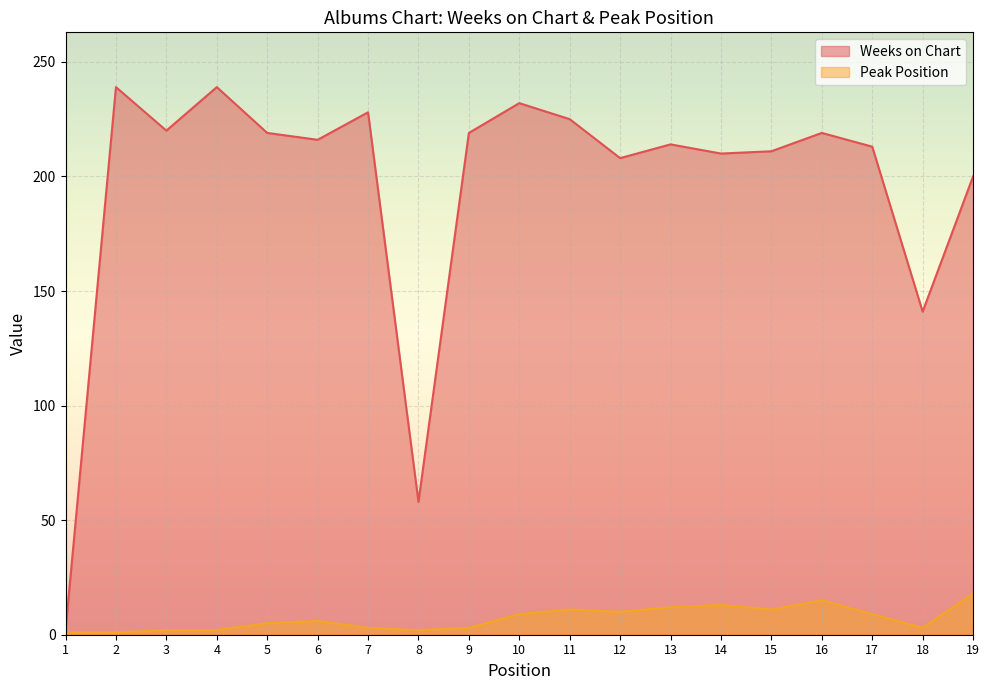

True or false: Weeks on Chart has more than 2 interior local peaks.

True